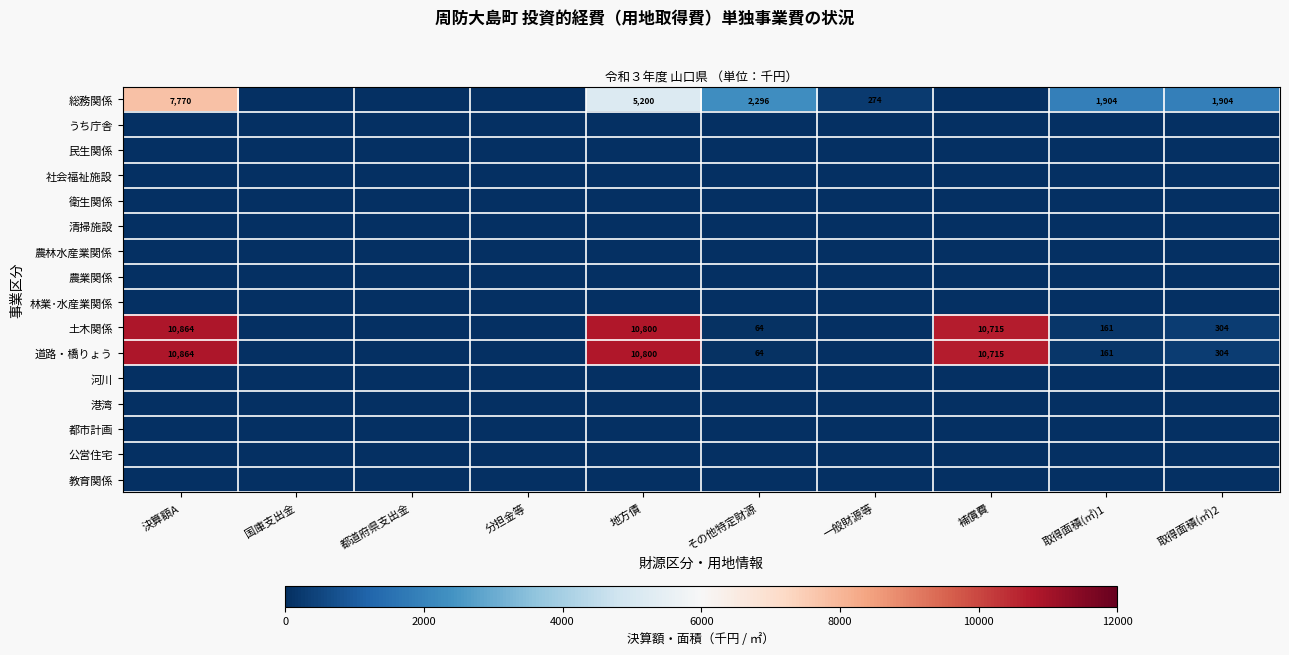

What is the minimum value shown in the chart?

1.0